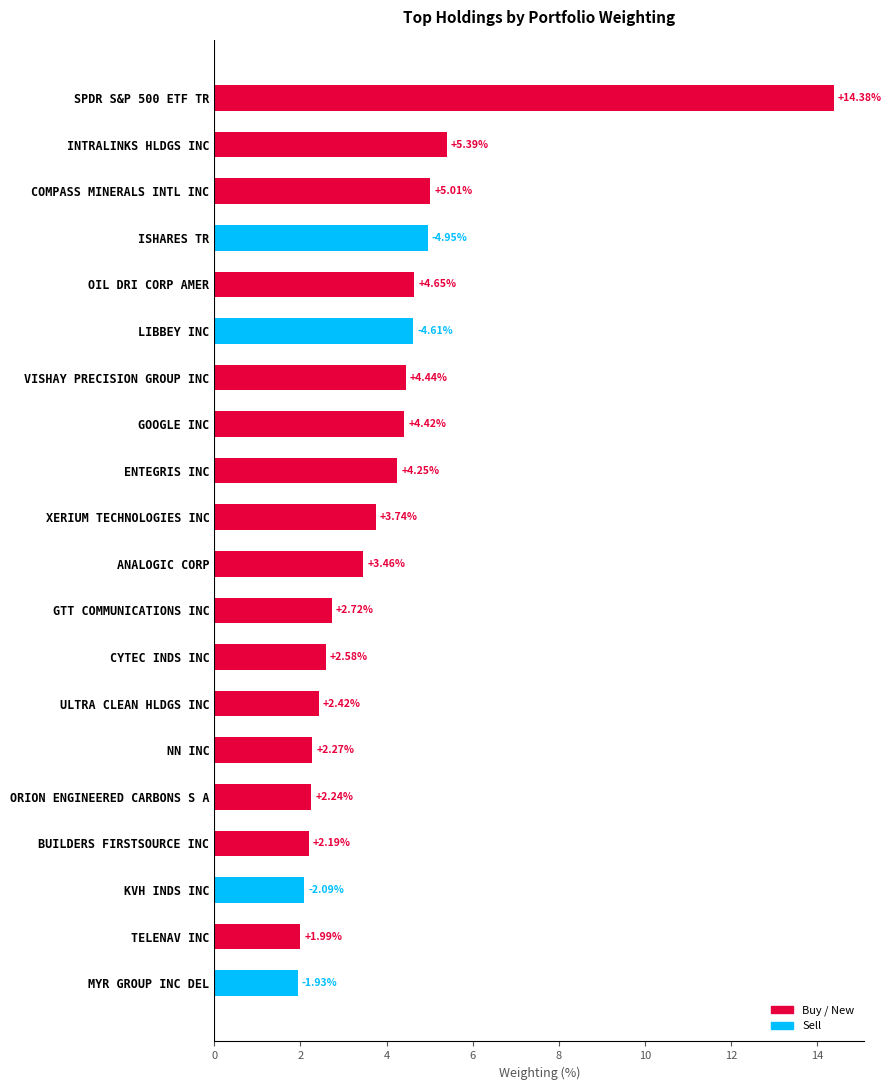

What is the sum of the values at CYTEC INDS INC and SPDR S&P 500 ETF TR?

17.0